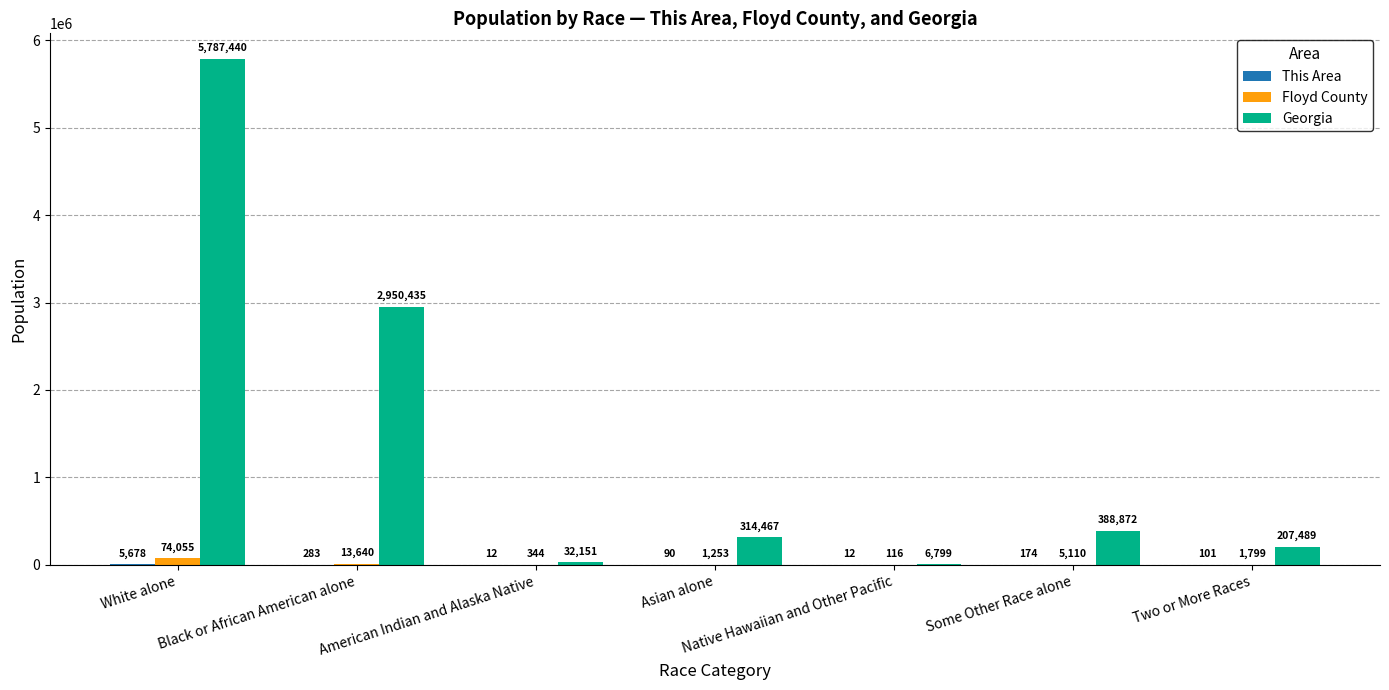

At which category is the sum across all series the highest?

White alone